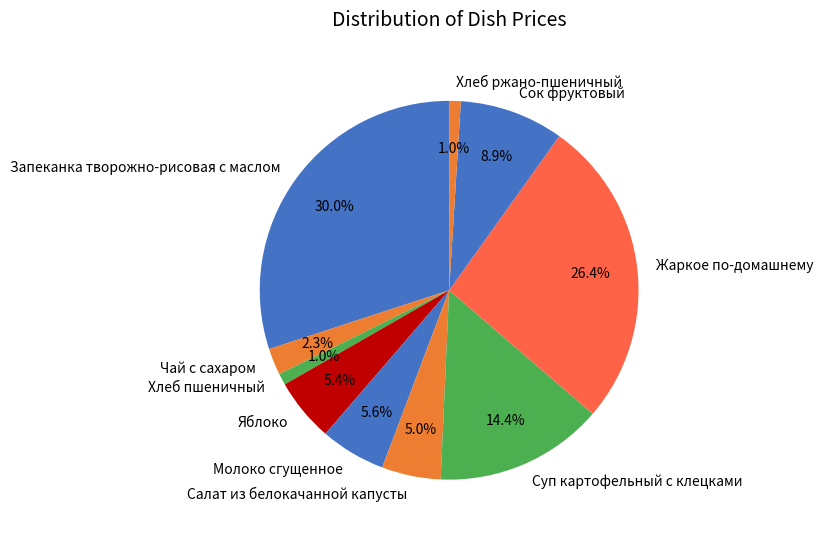

Does any single category account for the majority?

No